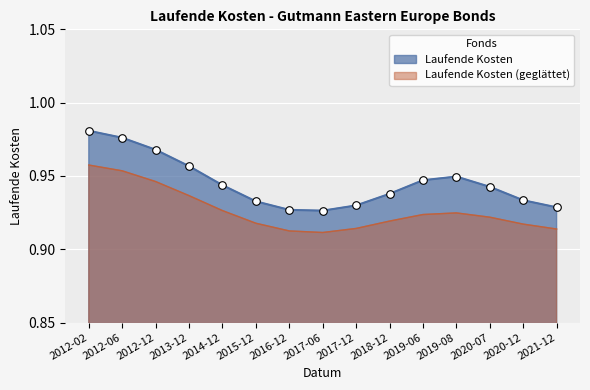

Between 2020-07-31 and 2013-12-31, which is larger?

2013-12-31